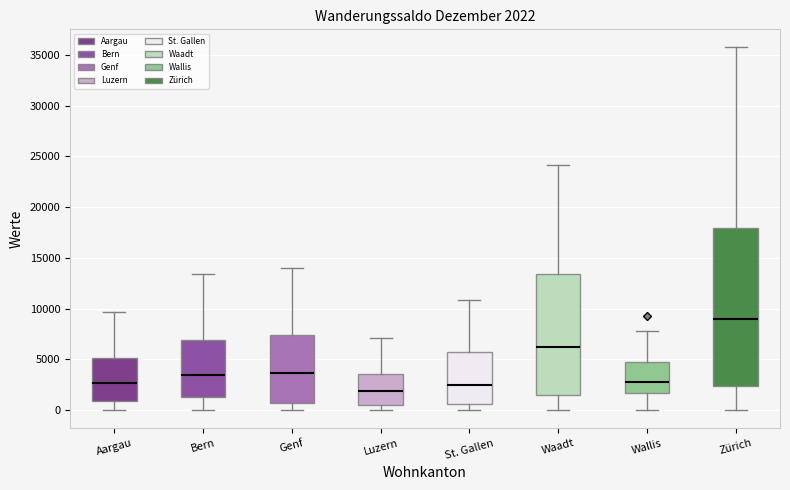

Which box is the tallest, from its lower edge to its upper edge?

Zürich